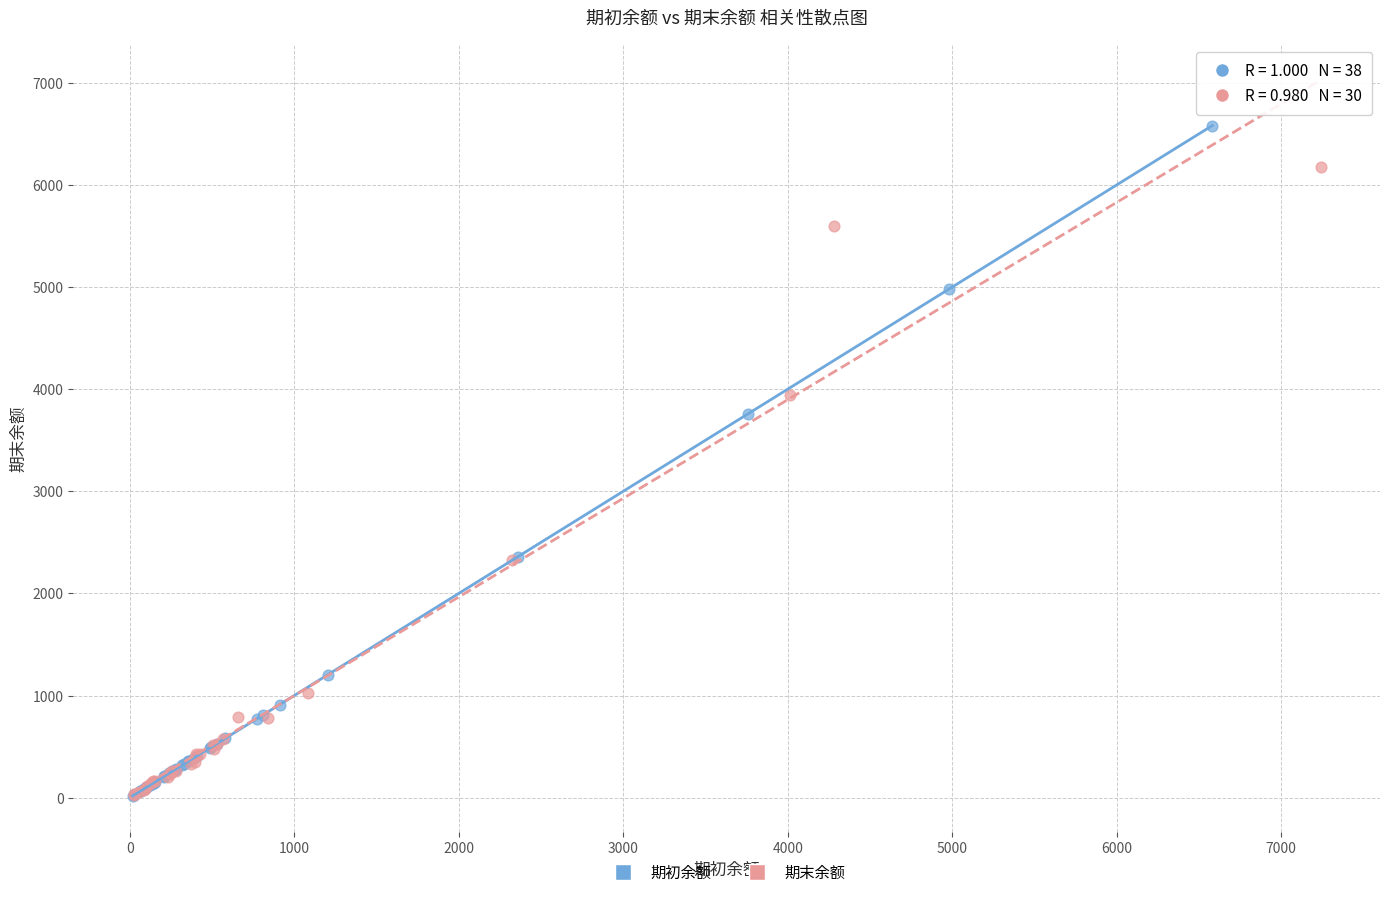

Which series reaches the maximum Y coordinate?

期初余额